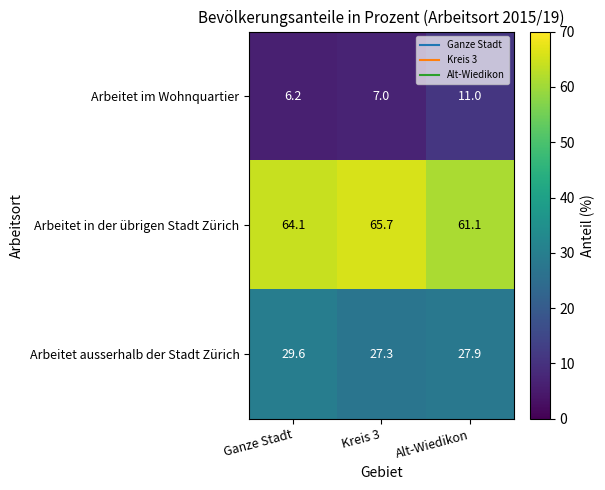

How many categories are shown in the chart?

3